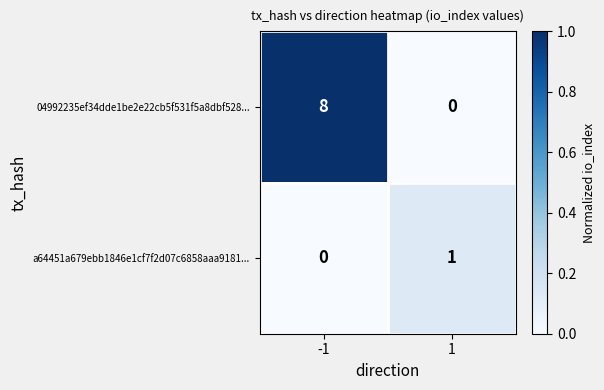

What is the average value of the 04992235ef34dde1be2e22cb5f531f5a8dbf528... series?

4